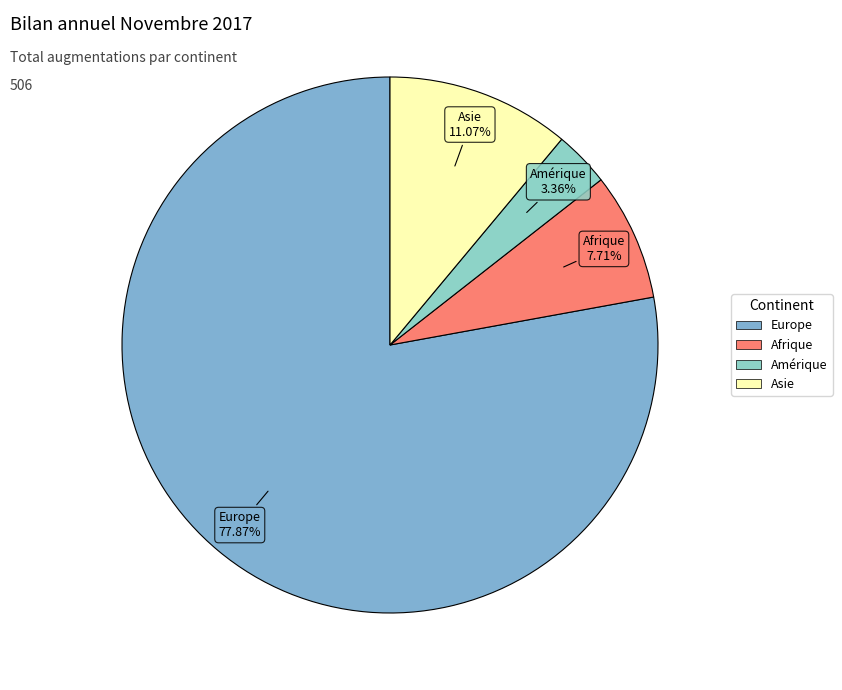

Count the number of slices in the pie.

4